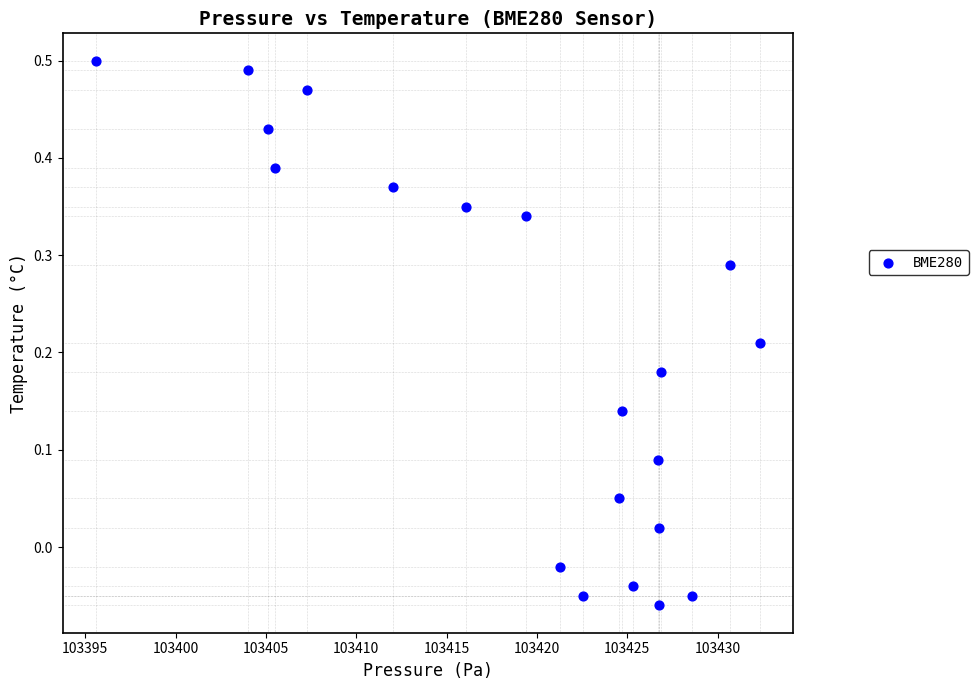

What is the range of Y values (max minus min)?

0.6